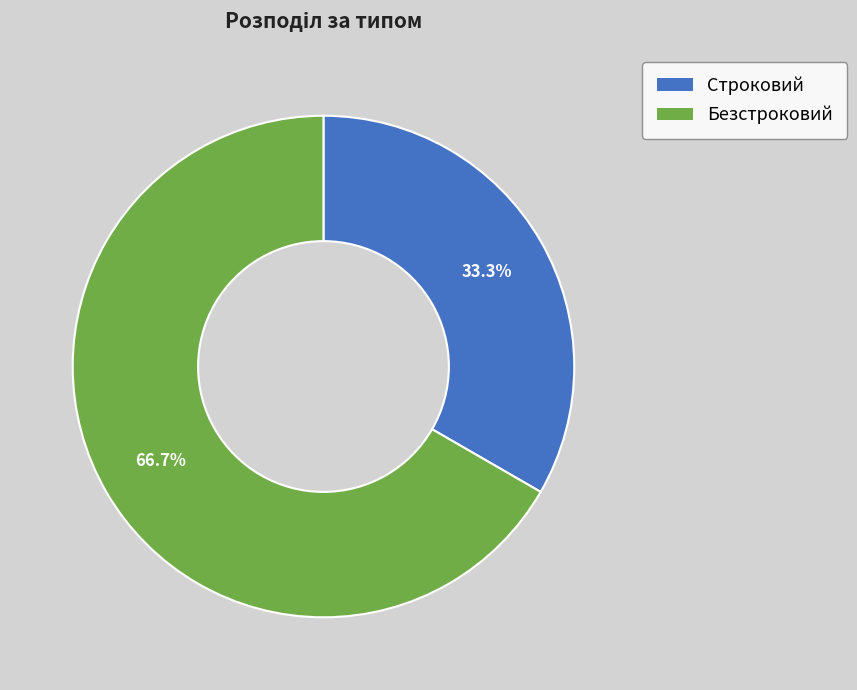

Count the number of slices in the pie.

2